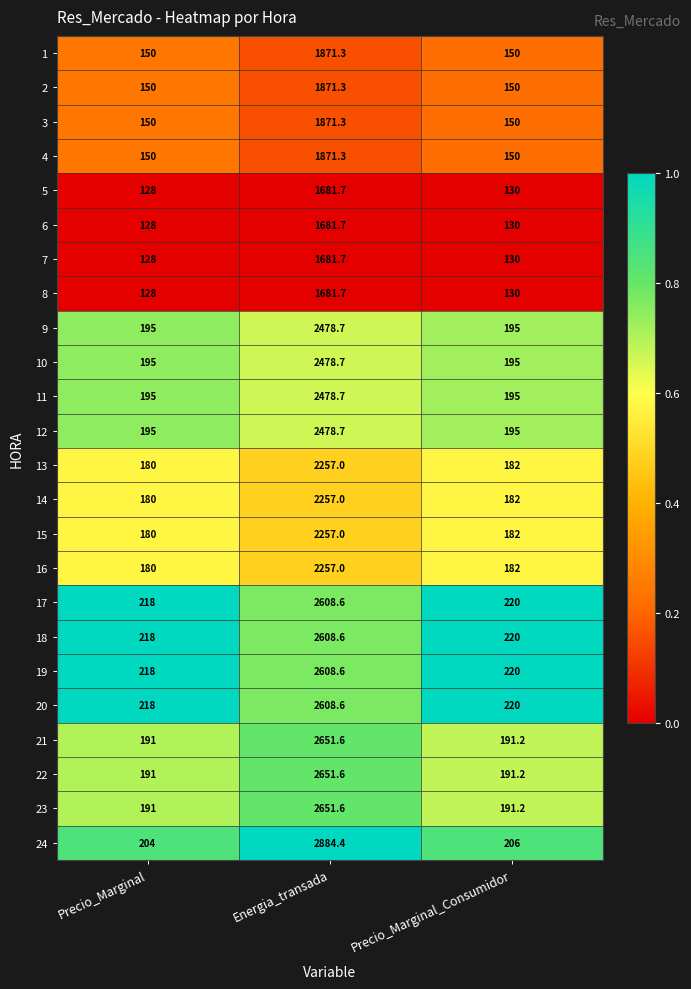

List the labels in order of 14 value, smallest first.

Precio_Marginal, Precio_Marginal_Consumidor, Energia_transada